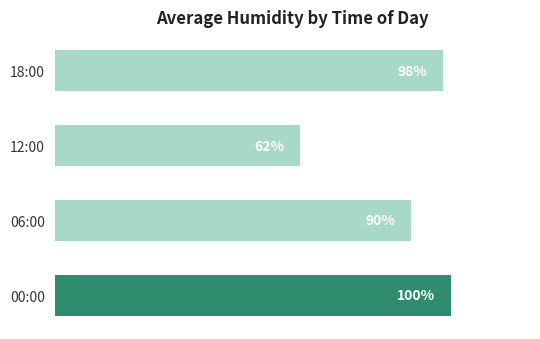

Between 00:00 and 12:00, which is larger?

00:00